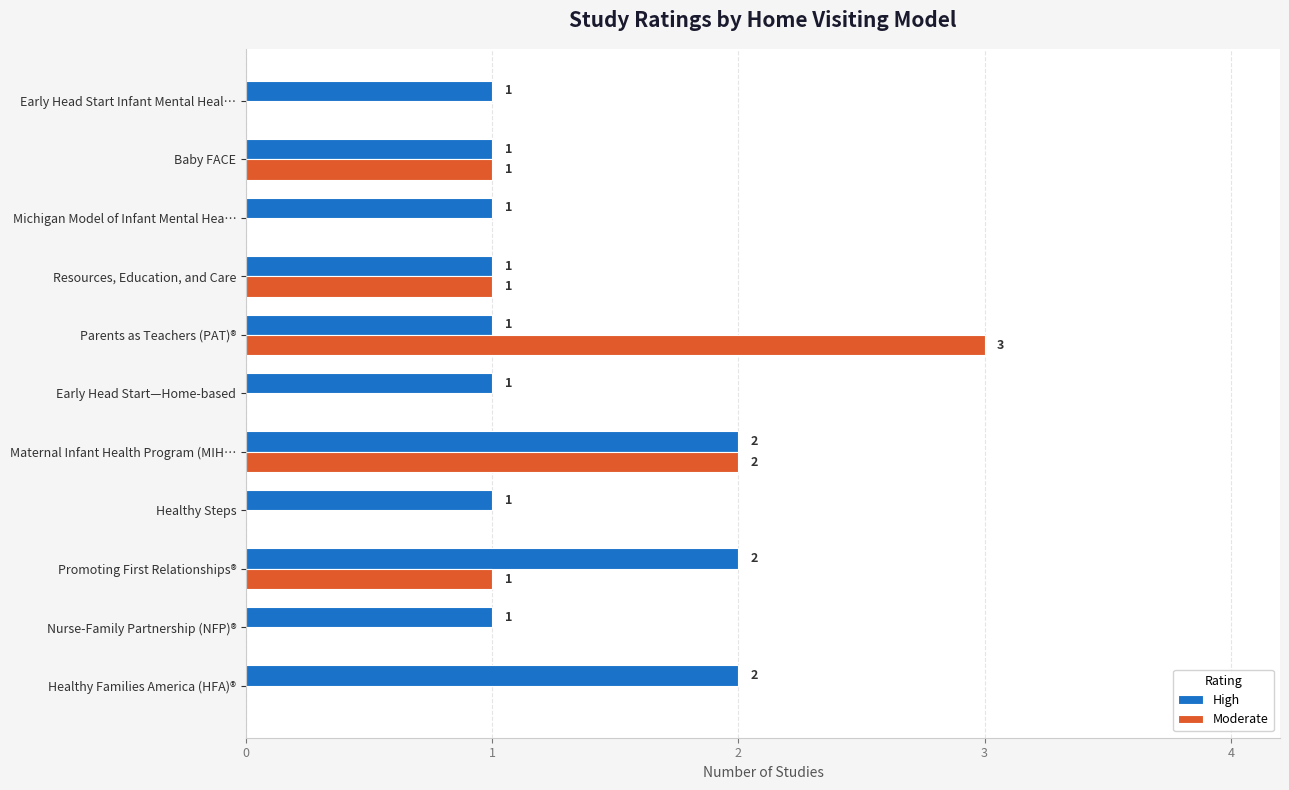

The value of Moderate at Maternal Infant Health Program (MIH… is 3. True or false?

False